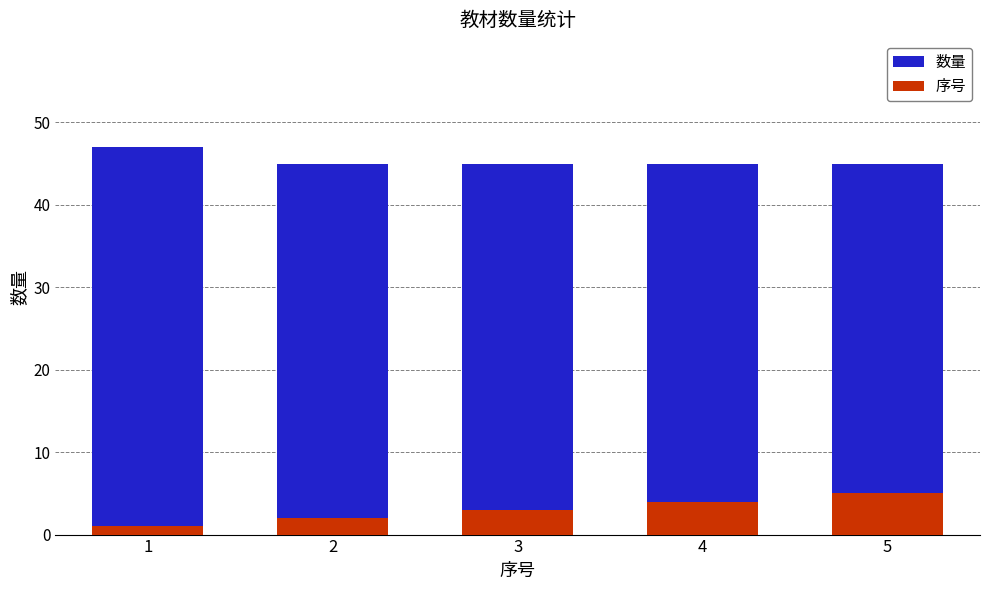

The 数量 series shows 45 at 2. True or false?

True